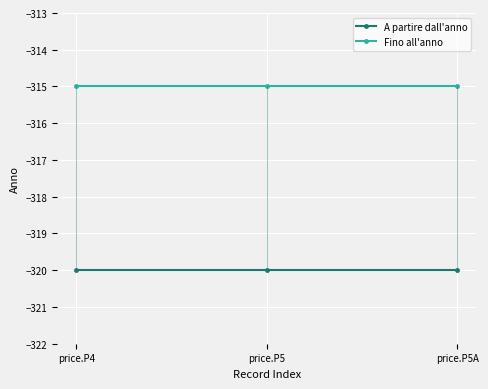

What is the spread (max minus min) of values at price.P5?

5